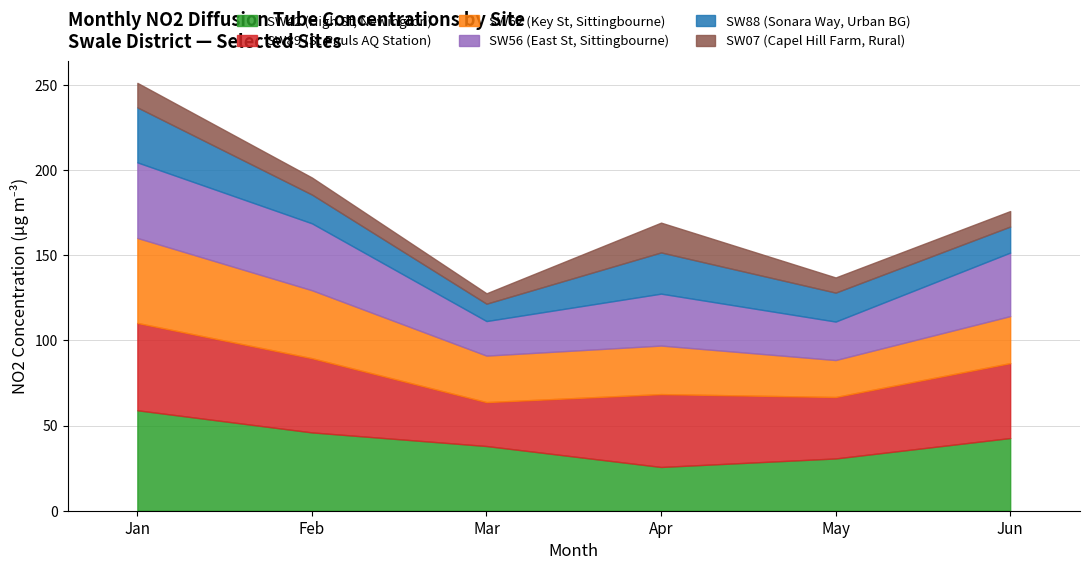

What is the minimum value for SW42 (High St, Newington)?

25.7